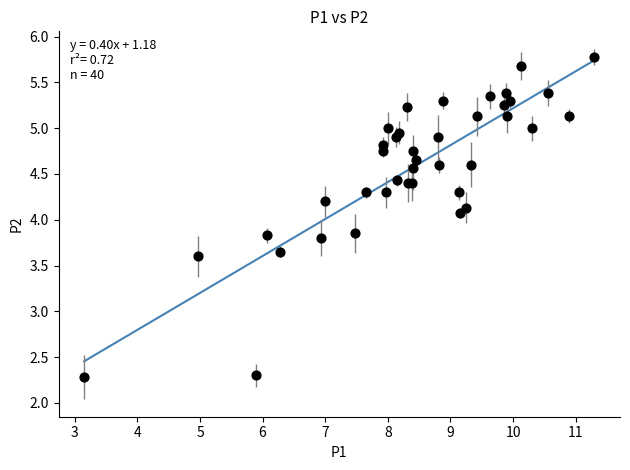

What Y value in the scatter plot is closest to 4?

4.1